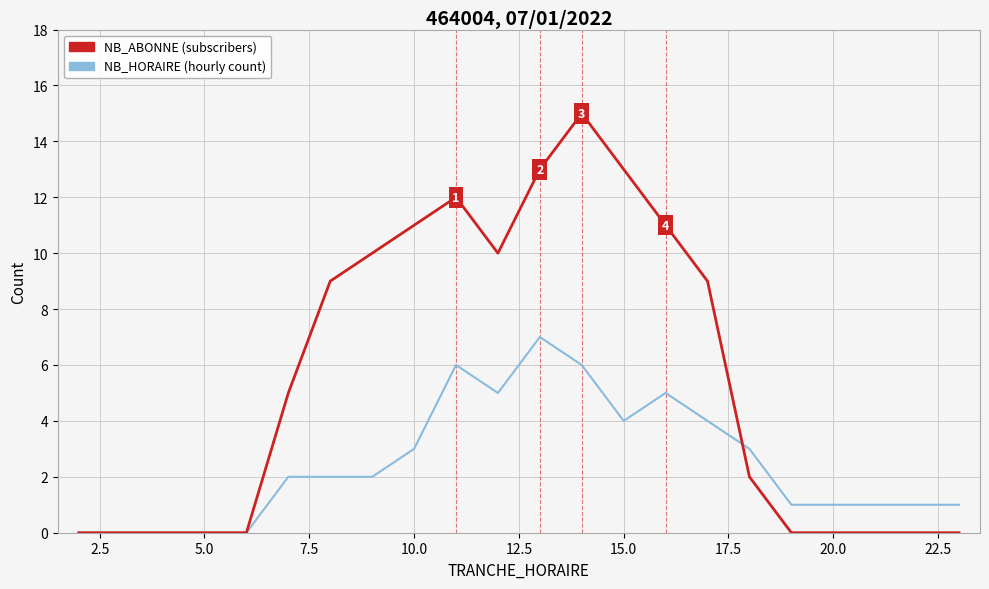

Rank the series by their average value, from highest to lowest.

NB_ABONNE (subscribers), NB_HORAIRE (hourly count)